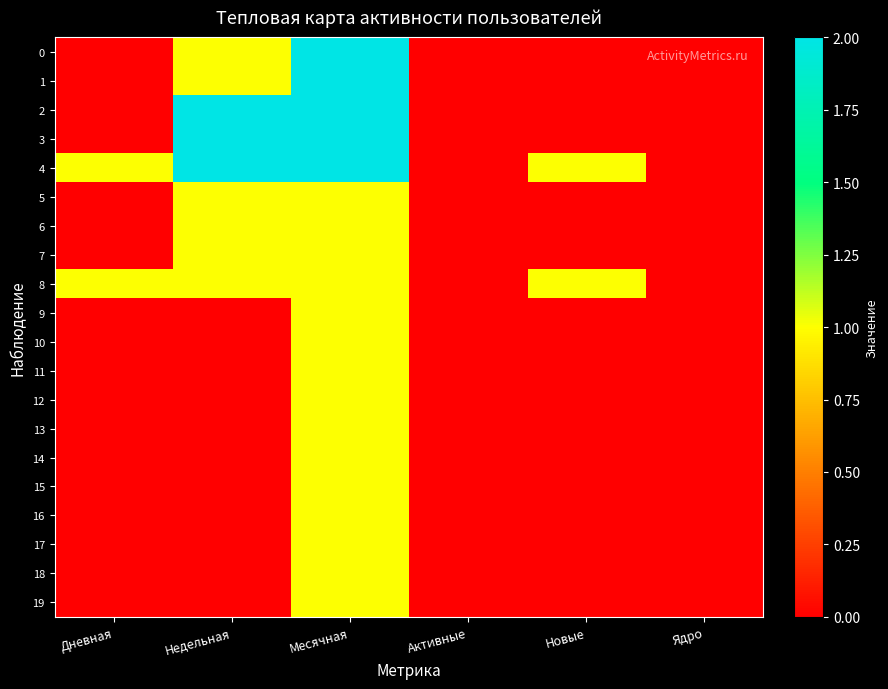

What is the difference between the highest and lowest values at Месячная?

1